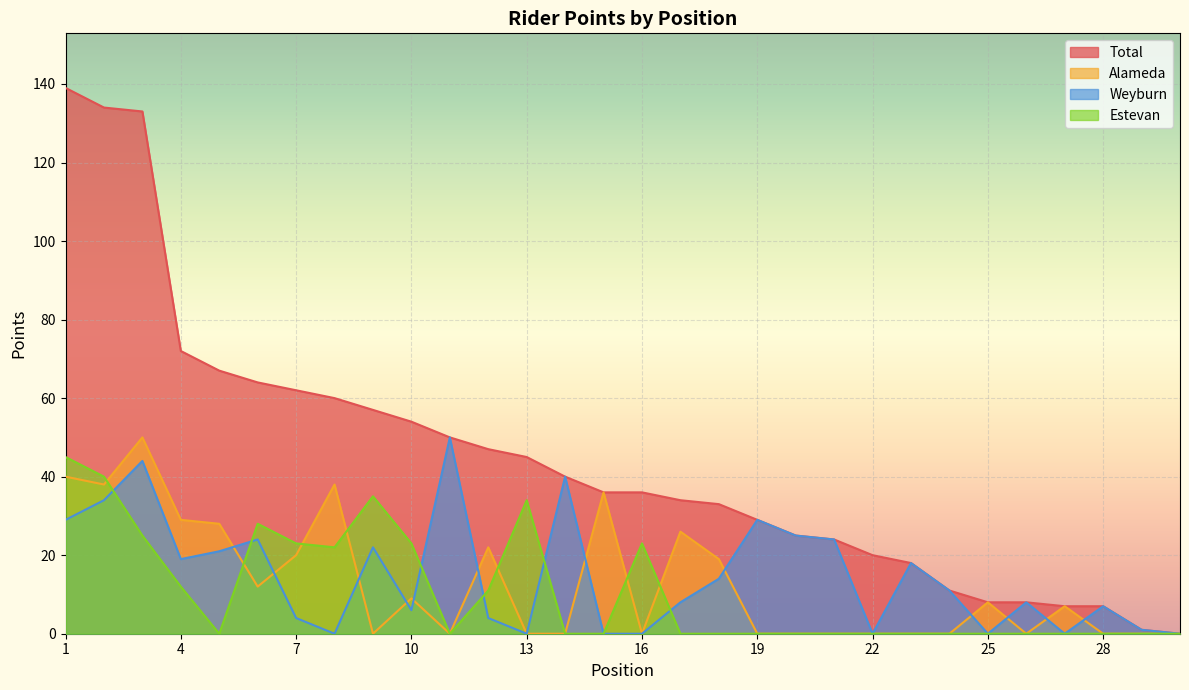

At 19, list the series in order from largest to smallest.

Total, Weyburn, Alameda, Estevan